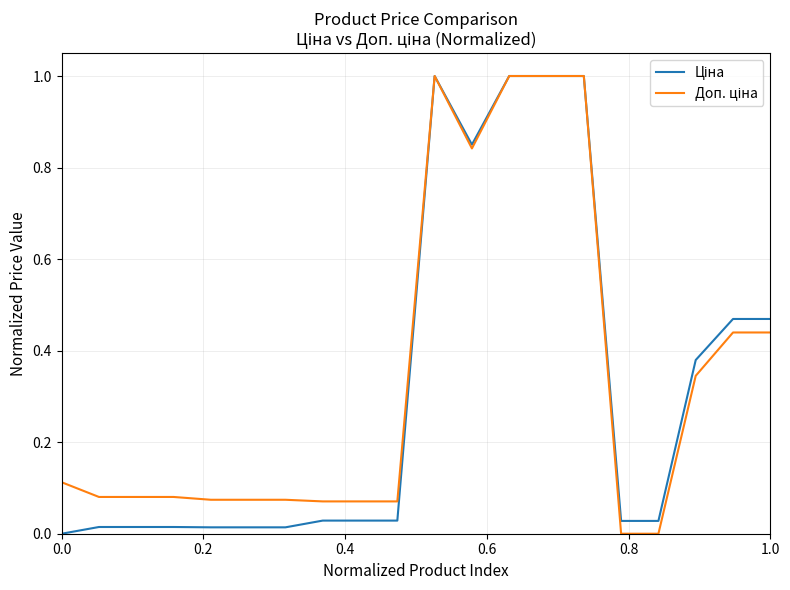

What is the greatest value displayed?

1.0